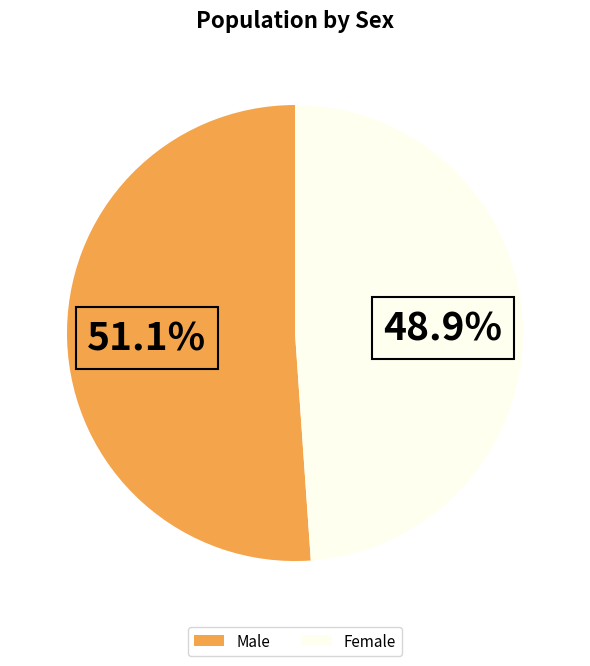

What is the ratio of the value at Female to the value at Male?

1.0